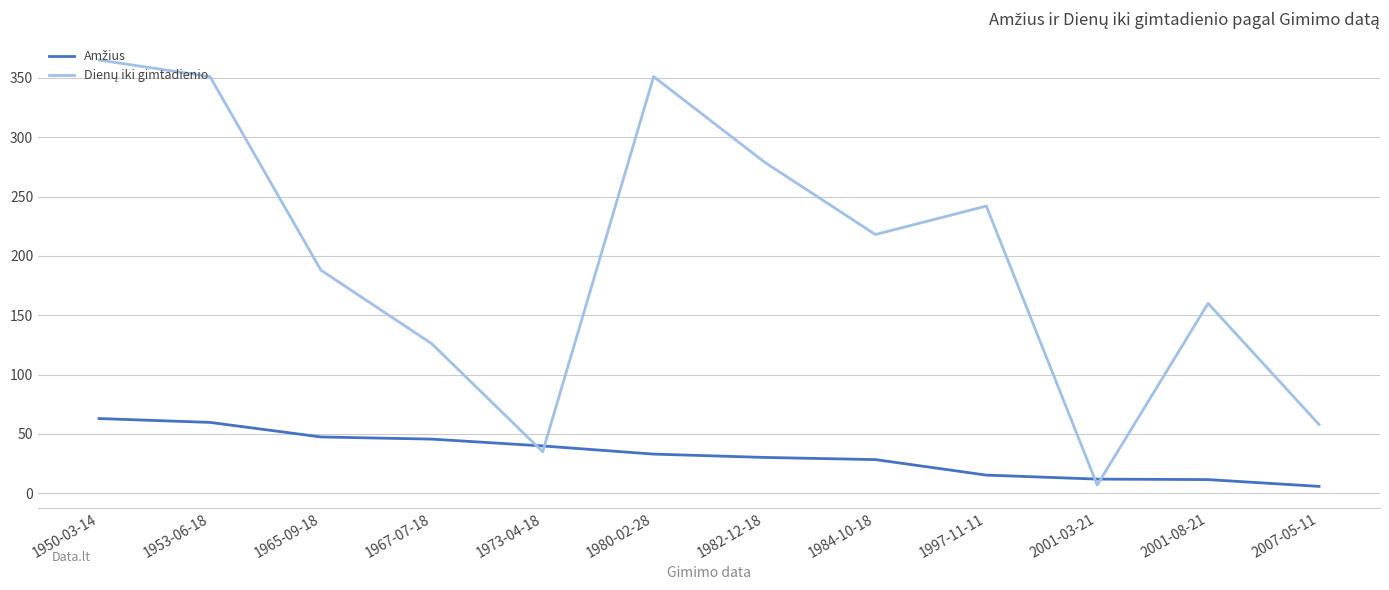

What is the spread (max minus min) of values at 1967-07-18?

80.3